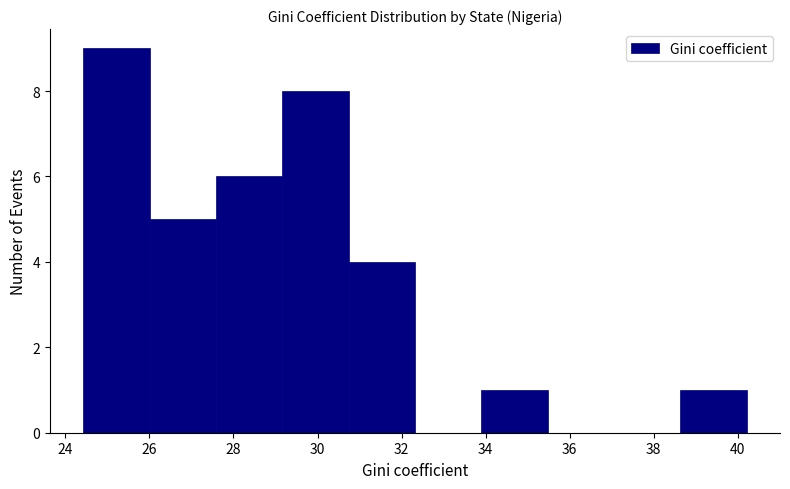

Reading left to right, list every bar in this chart as the range it spans on the x-axis followed by its height. Neither the bar edges nor the heights are printed on the chart, so give them approximately, as read against the axes.

24.4 to 26.0: 9
26.0 to 27.6: 5
27.6 to 29.2: 6
29.2 to 30.8: 8
30.8 to 32.4: 4
32.4 to 34.0: 0
34.0 to 35.4: 1
35.4 to 37.0: 0
37.0 to 38.6: 0
38.6 to 40.2: 1